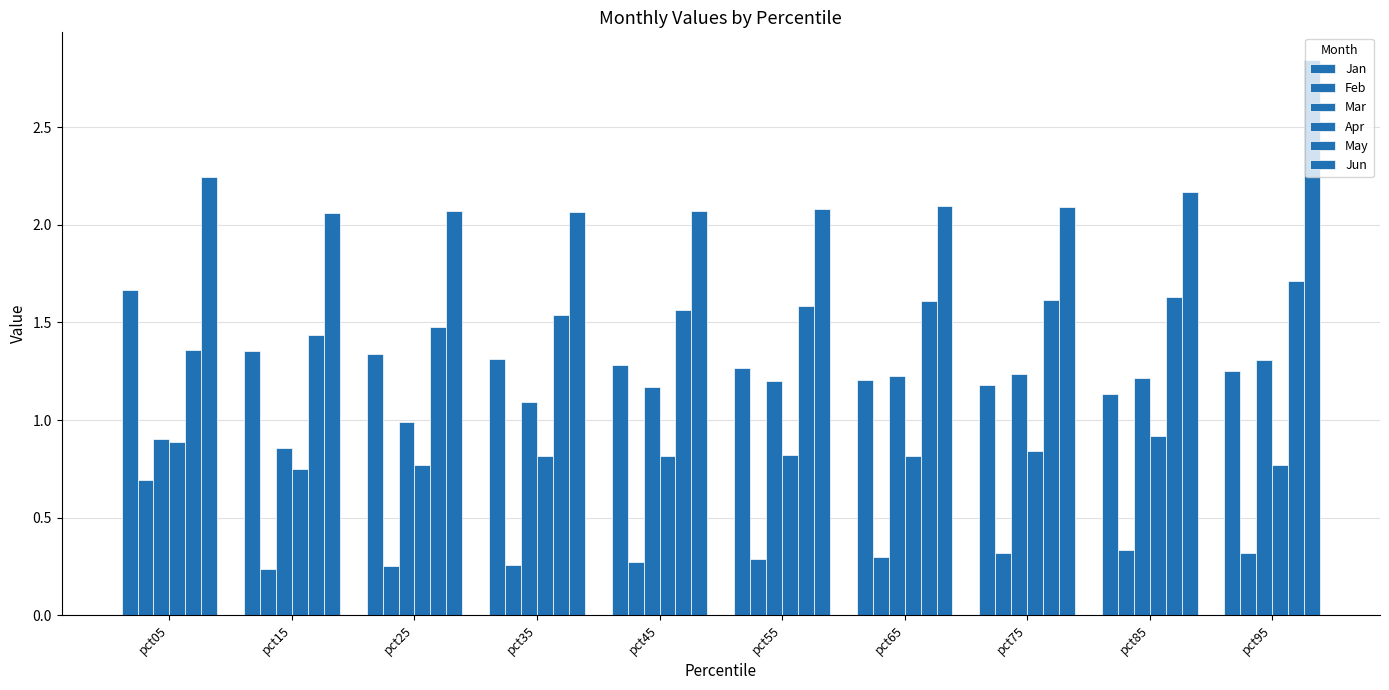

At pct85, list the series in order from smallest to largest.

Feb, Apr, Jan, Mar, May, Jun